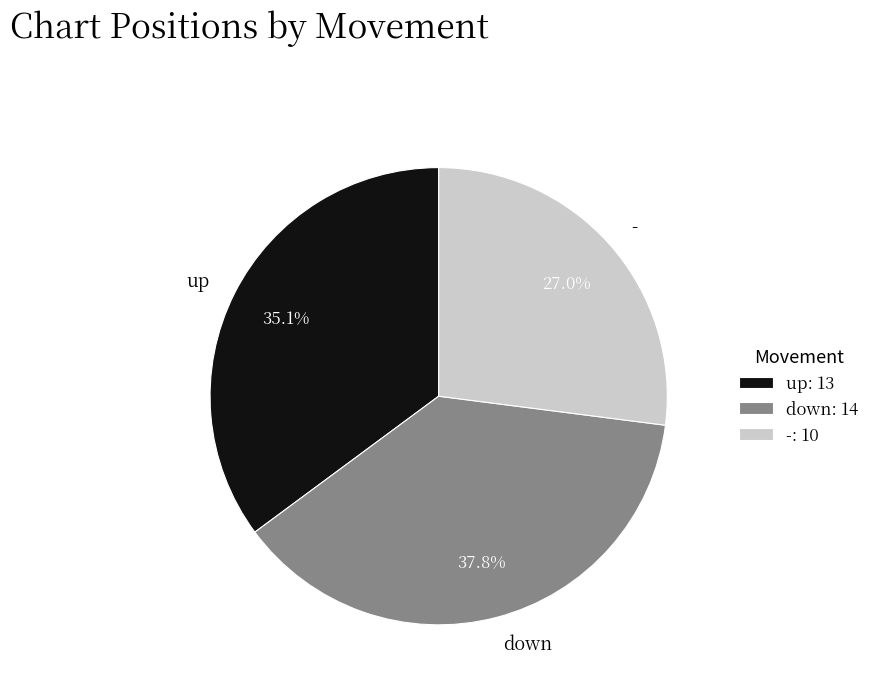

What is the largest slice in the pie chart?

down